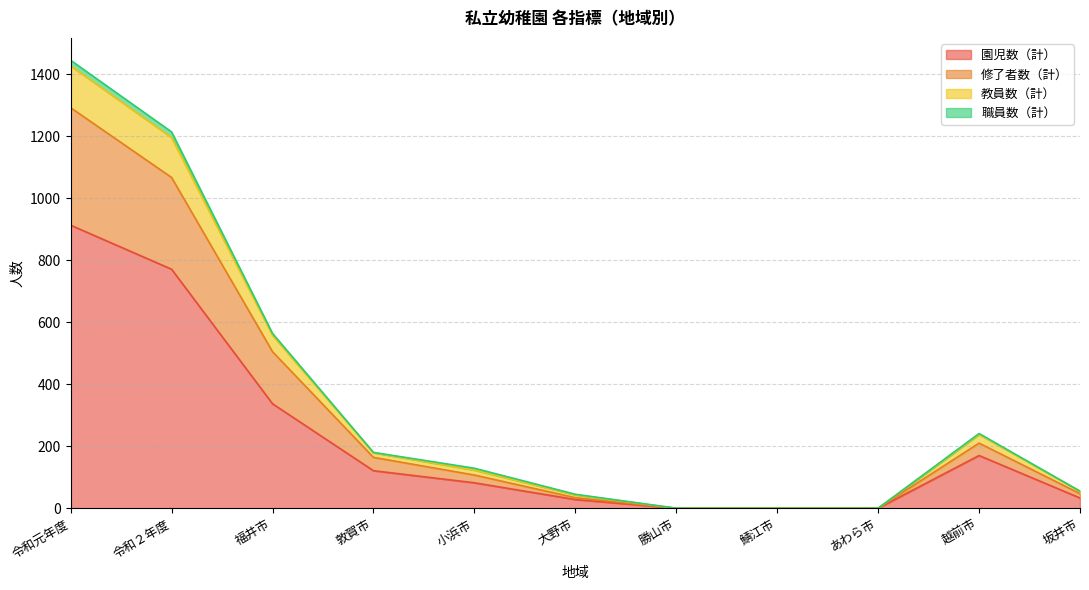

What is the value of the 園児数（計） point at the 5th from the left?

82